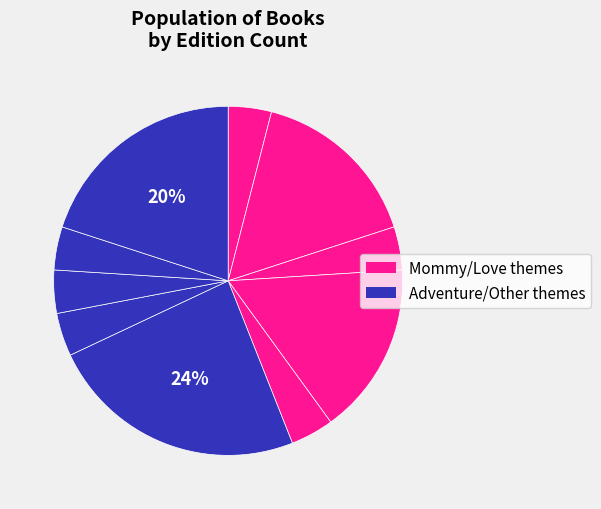

How many slices are in this pie chart?

10